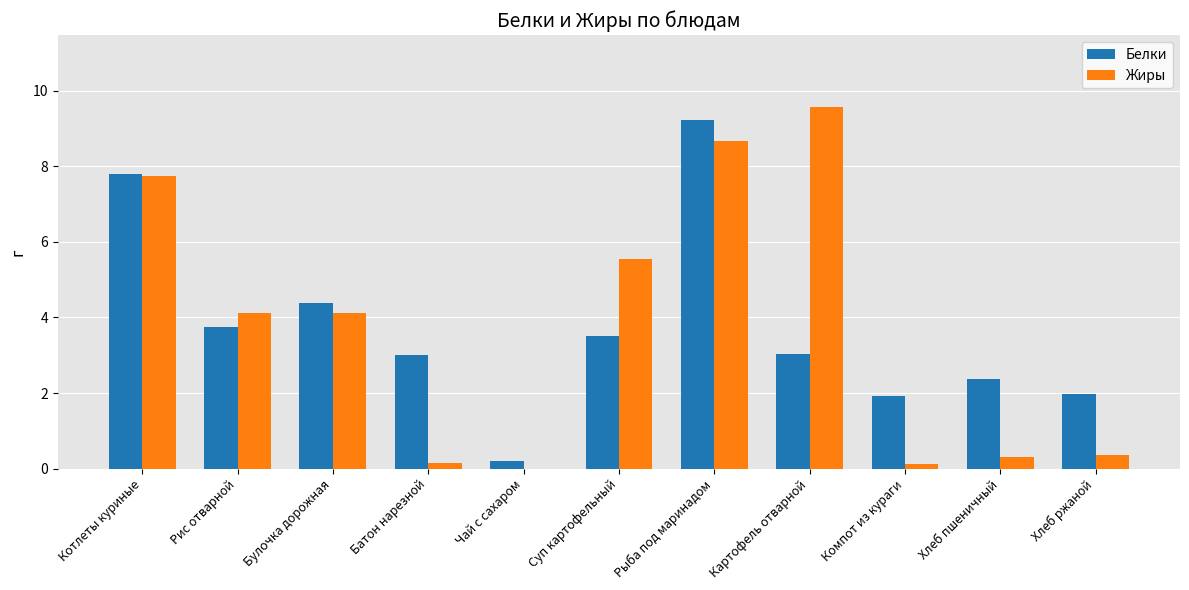

What is the sum of the Жиры values at Булочка дорожная and Хлеб ржаной?

4.5